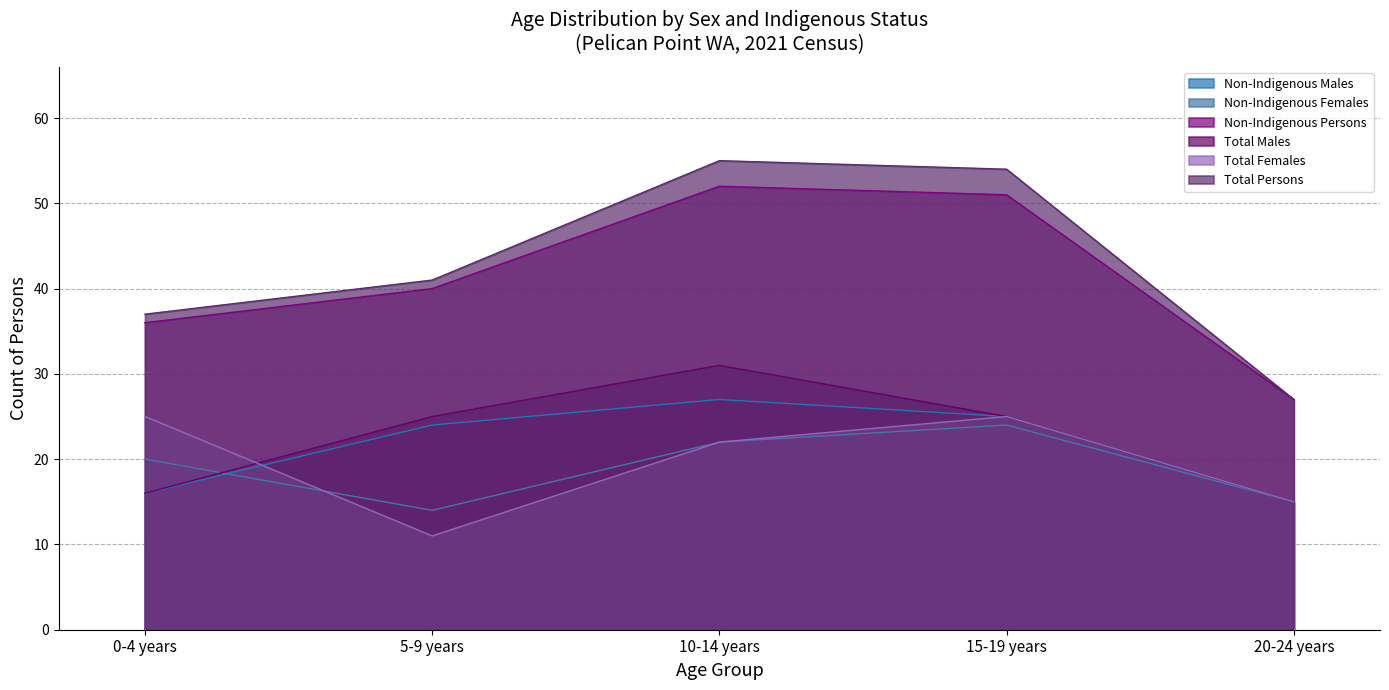

Rank the categories by Non-Indigenous Females value from highest to lowest.

15-19 years, 10-14 years, 0-4 years, 20-24 years, 5-9 years